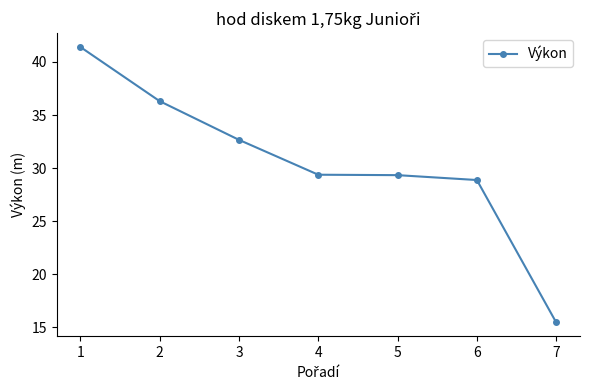

Which category has the lowest value across all series?

7